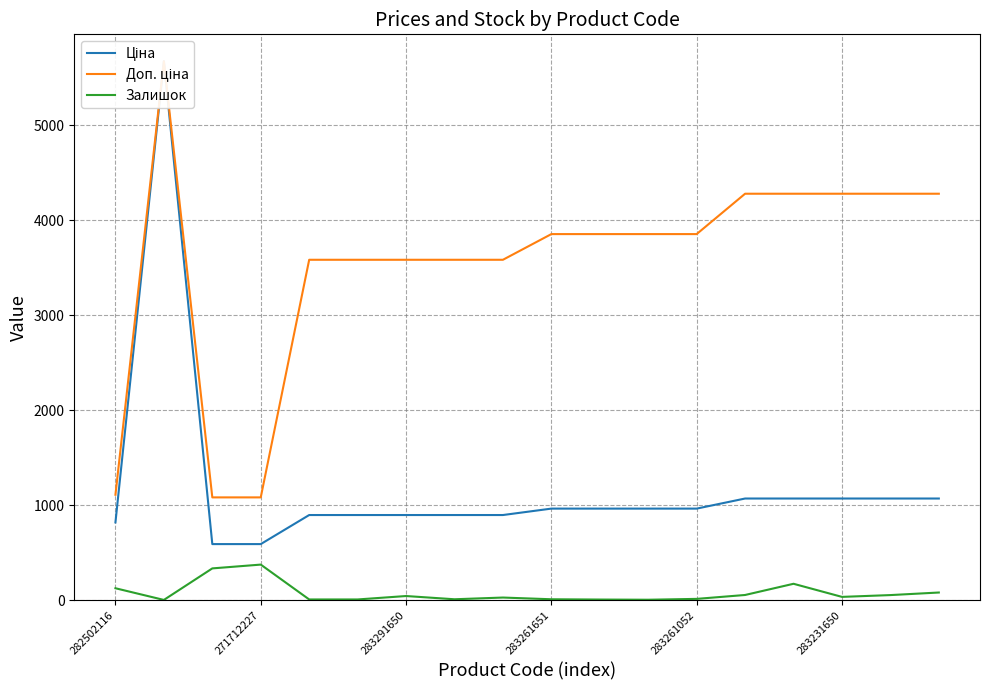

The value of Залишок at 271712227 is 374. True or false?

True